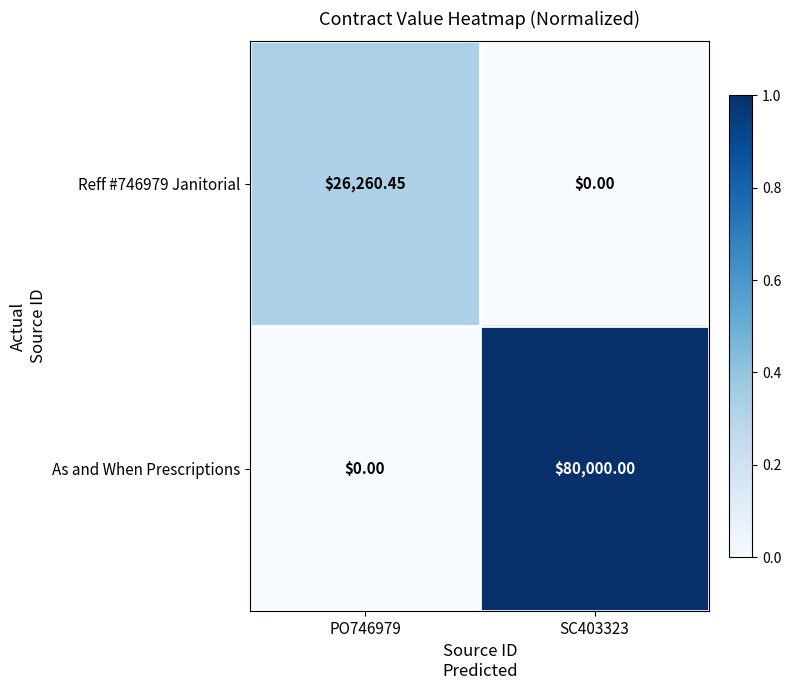

Between PO746979 and SC403323, which series saw the biggest shift?

As and When Prescriptions